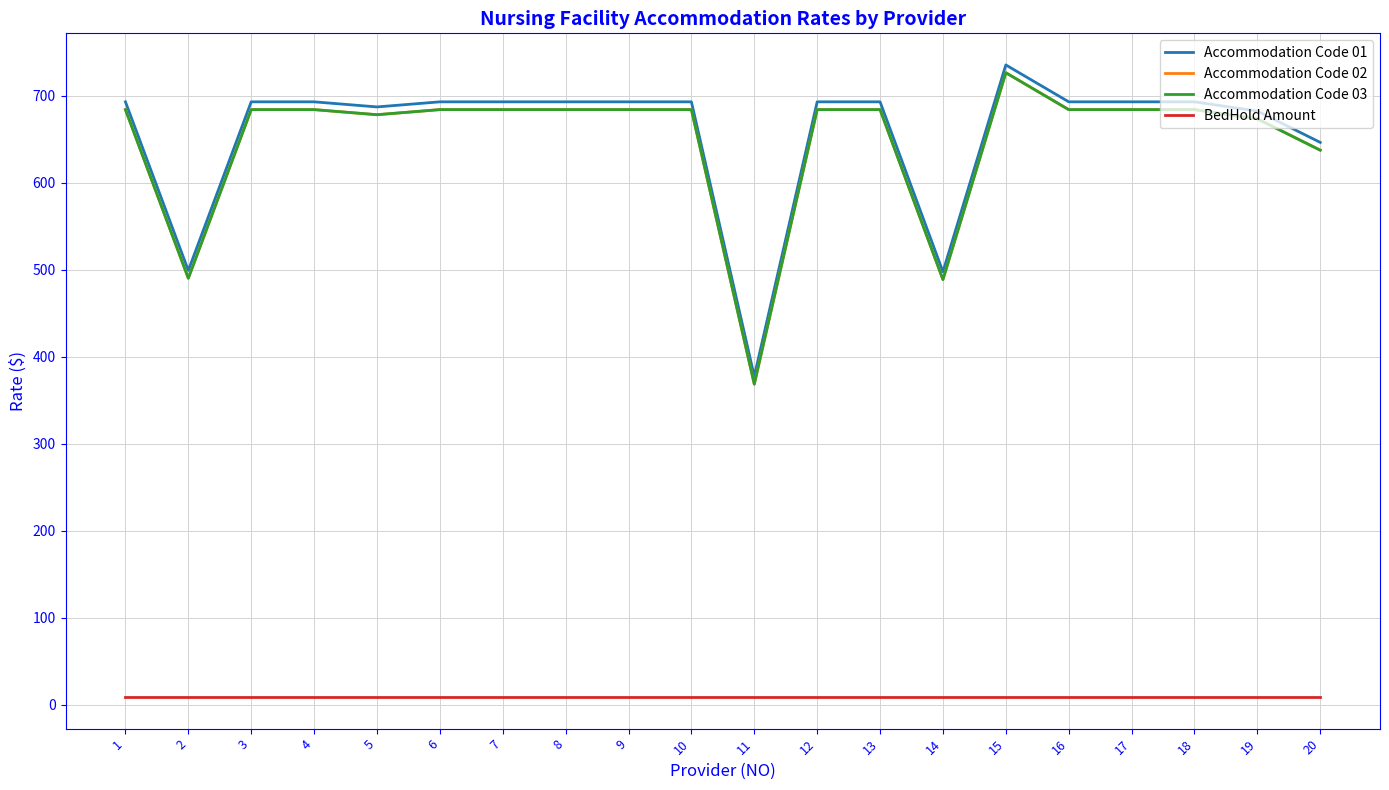

The value of Accommodation Code 03 at 16 is 1211.1. True or false?

False